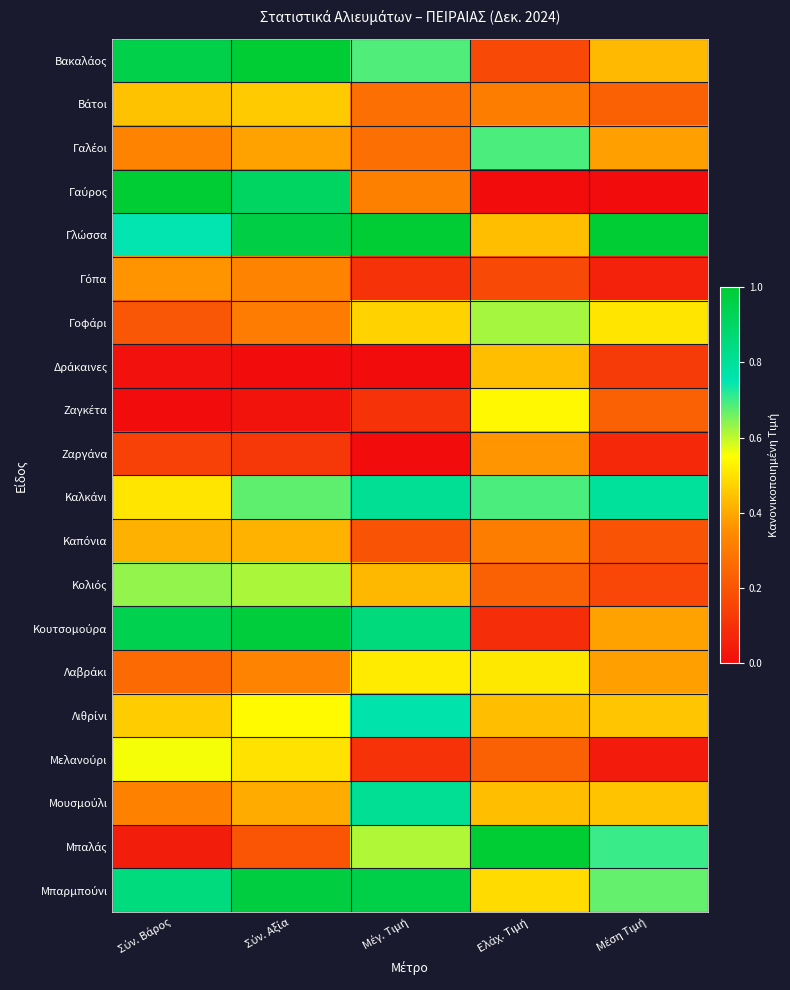

What is the total value across all series at Σύν. Βάρος?

9.2